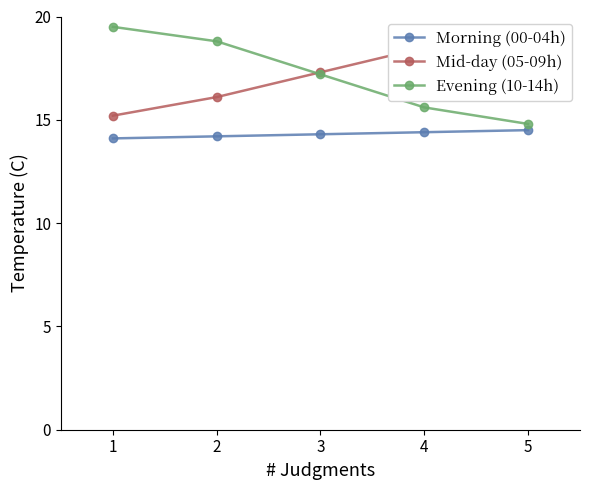

What is the total value across all series at 5?

48.5